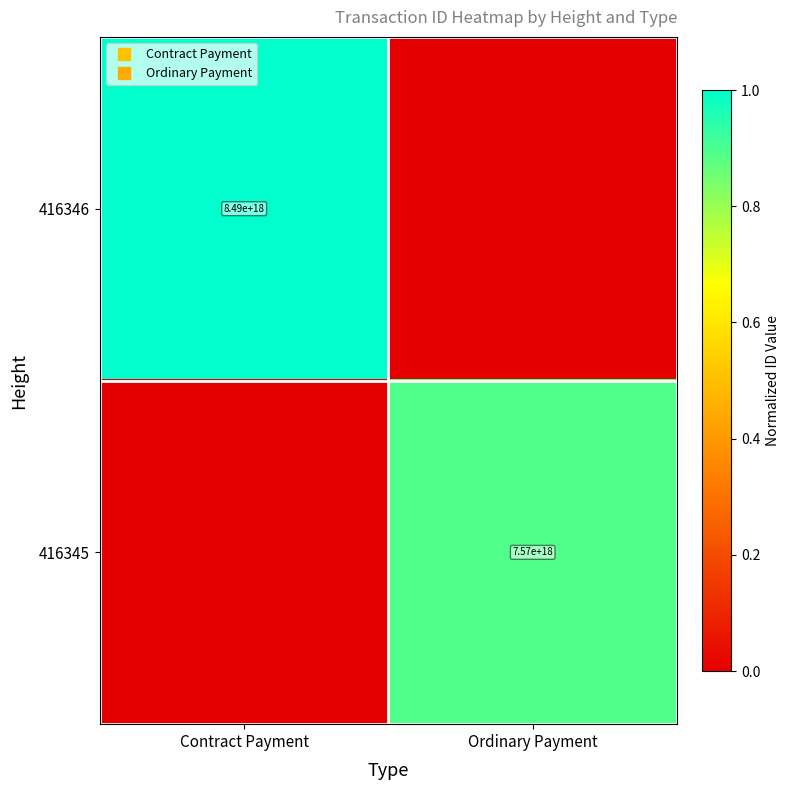

Which category has the lowest value across all series?

Ordinary Payment